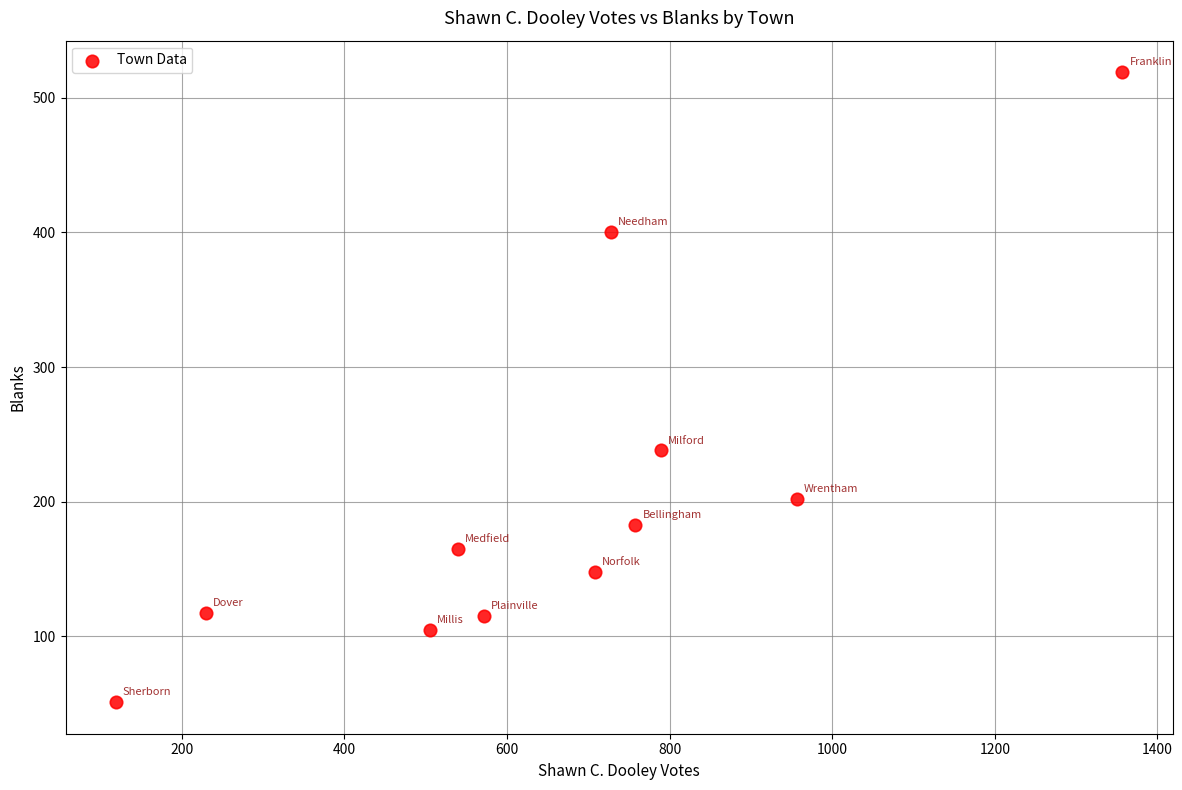

What Y value in the scatter plot is closest to 285?

238